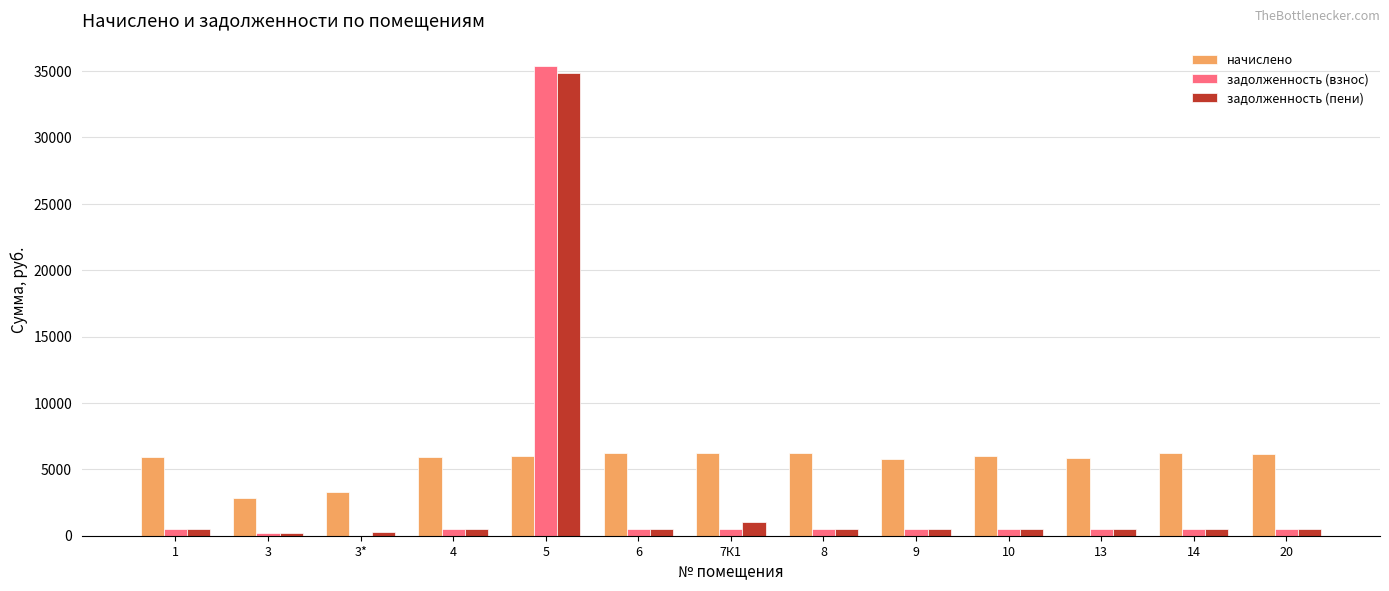

What is the greatest value displayed?

35378.9